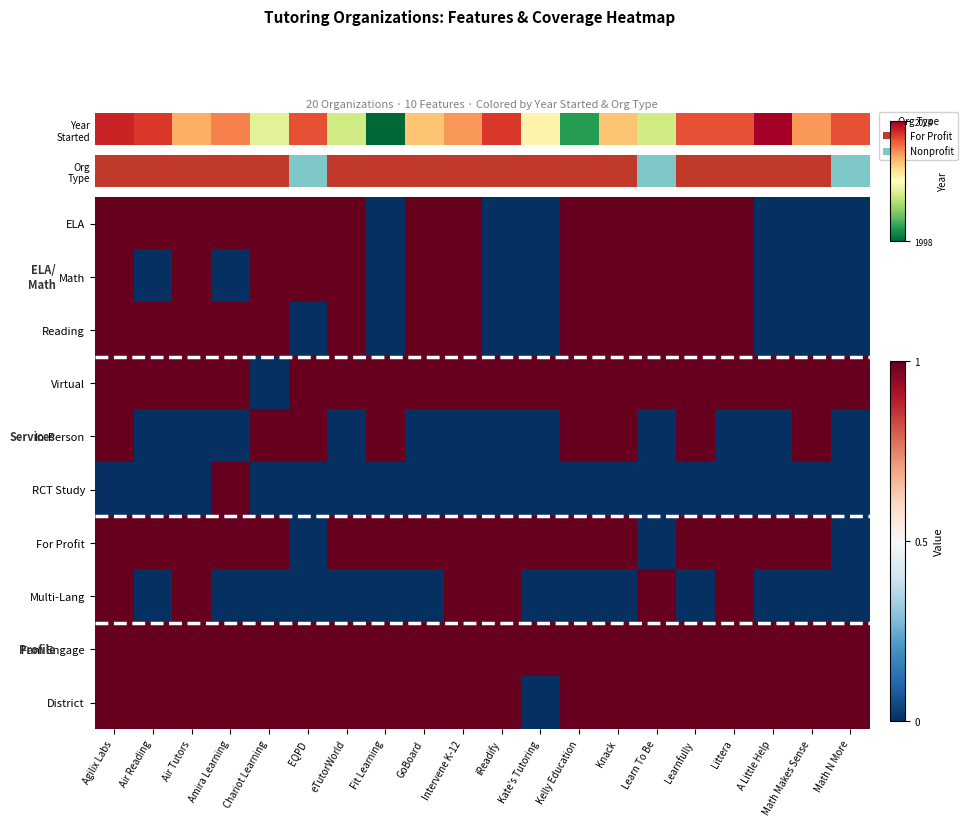

Which series has the largest total across all categories?

Fam Engage